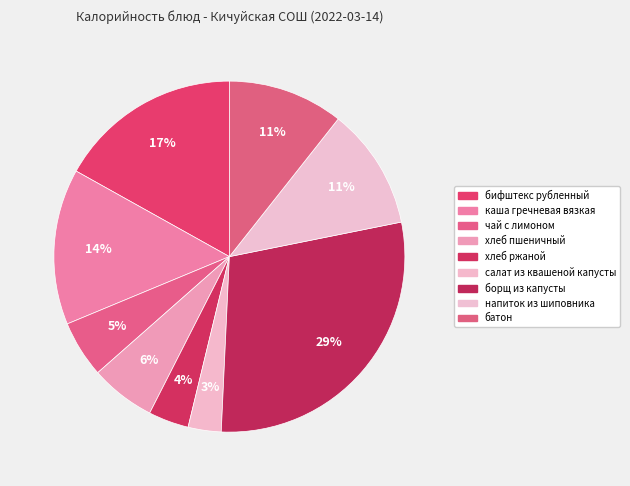

How many slices are in this pie chart?

9